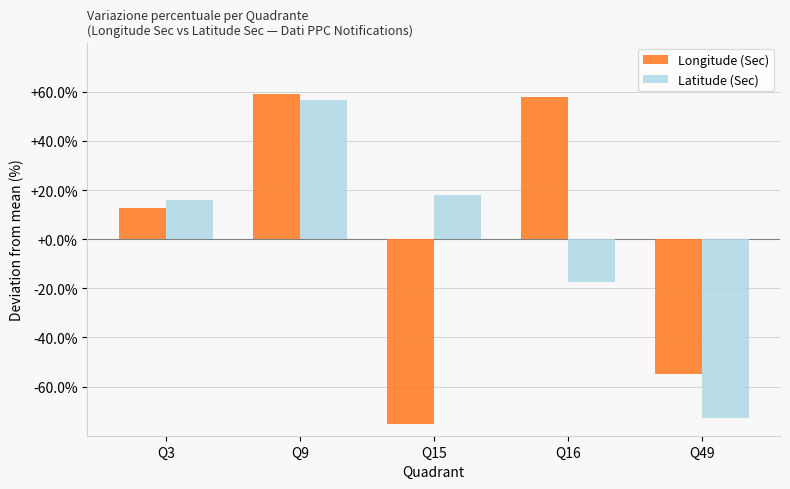

Where does the Longitude (Sec) series first go above 12?

Q3